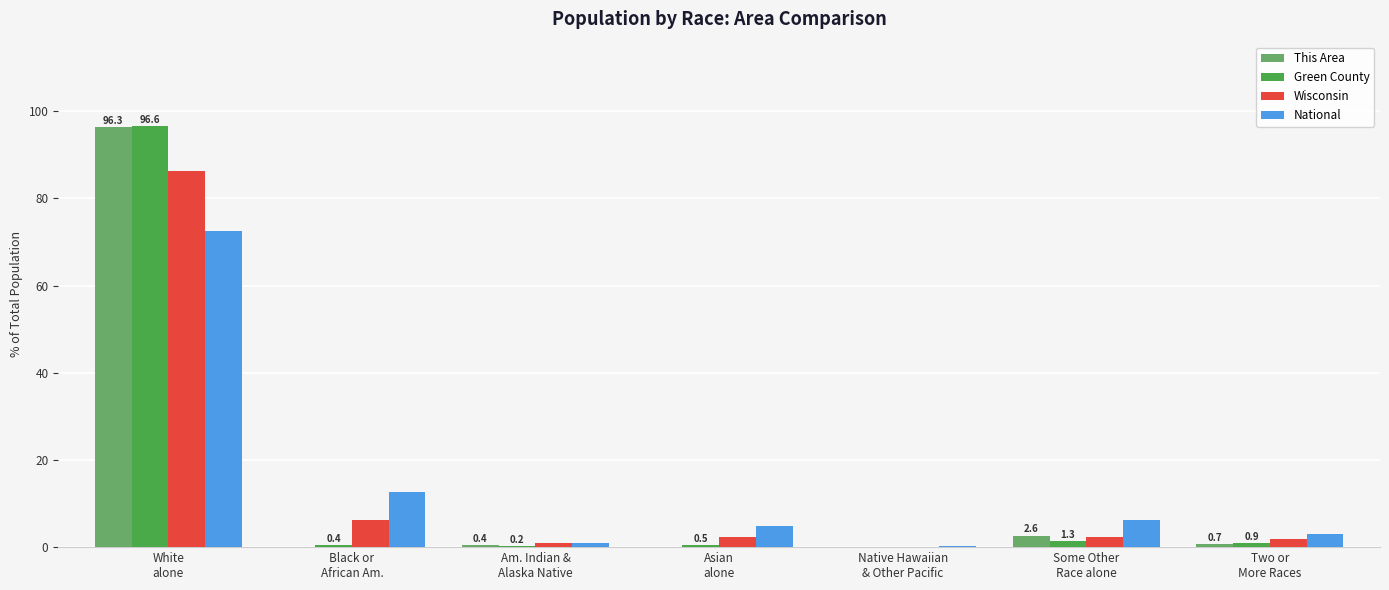

The value of This Area at Two or
More Races is 0.7. True or false?

True